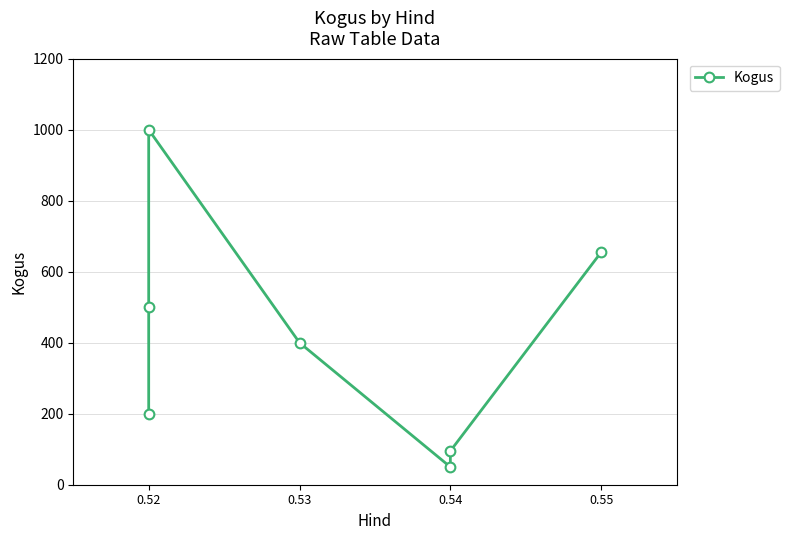

The chart shows a value of 214 at 0.53. True or false?

False